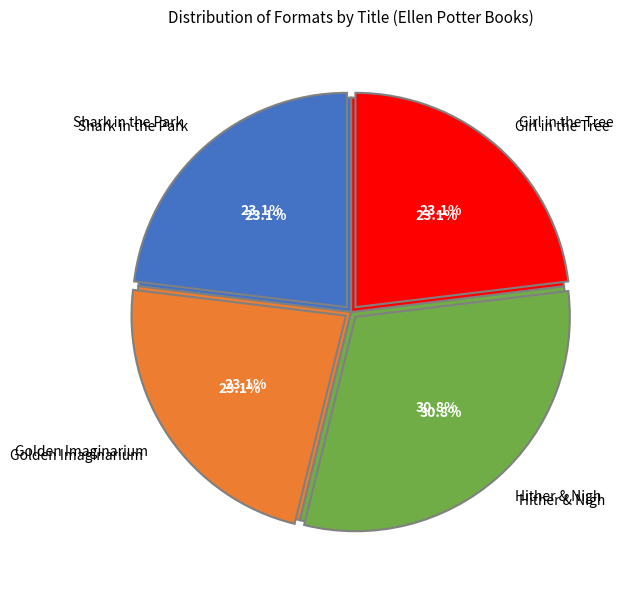

To the nearest percent, what is the combined percentage of Hither & Nigh and Shark in the Park?

54%